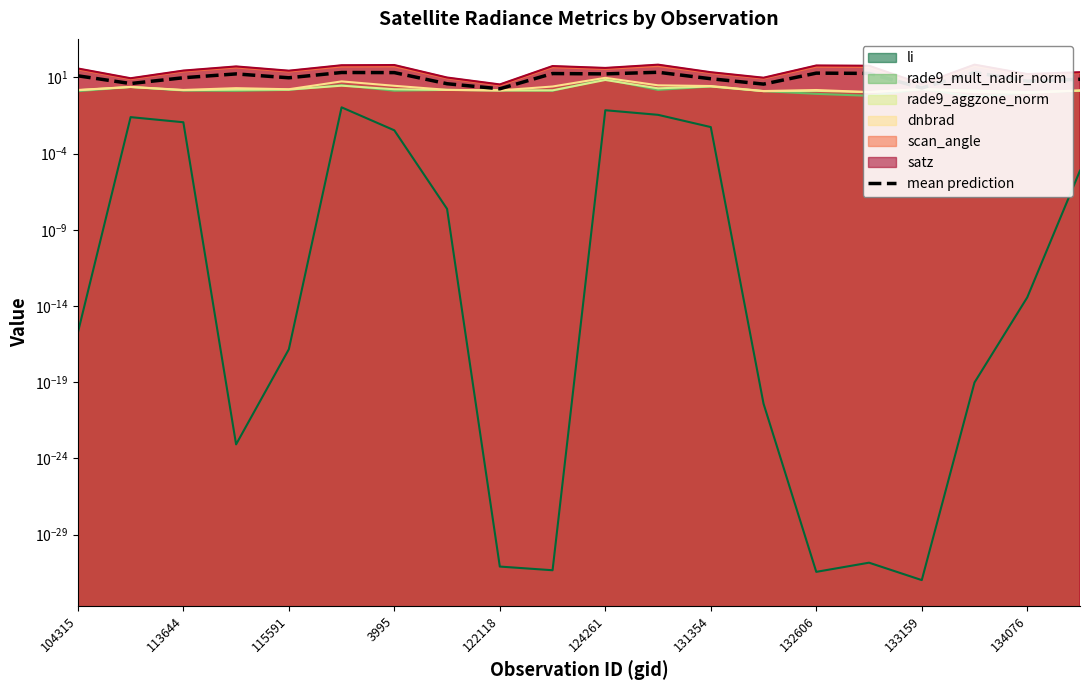

Is it true that the value at 131354 is 14.3?

False